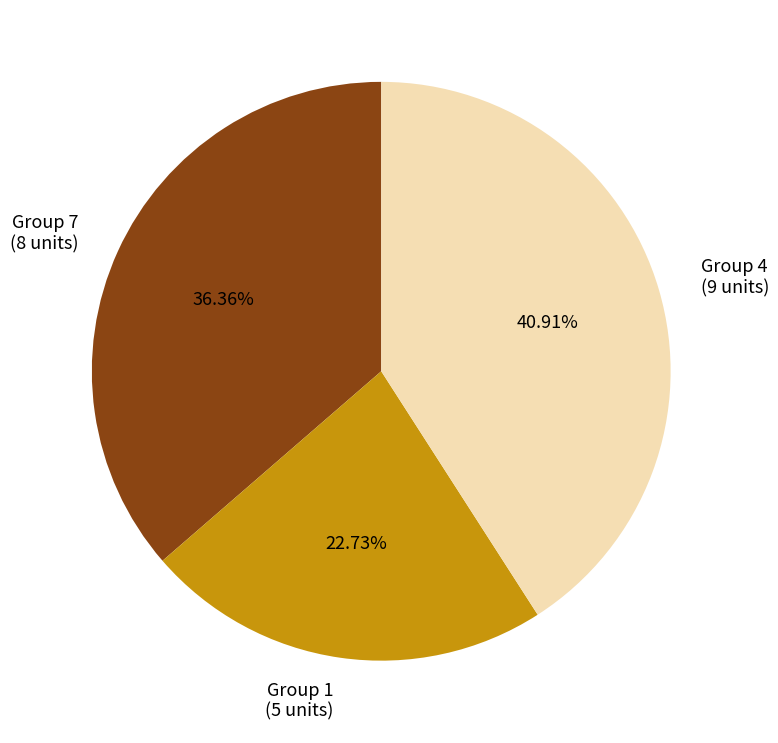

To the nearest percent, what is the average slice percentage?

33%